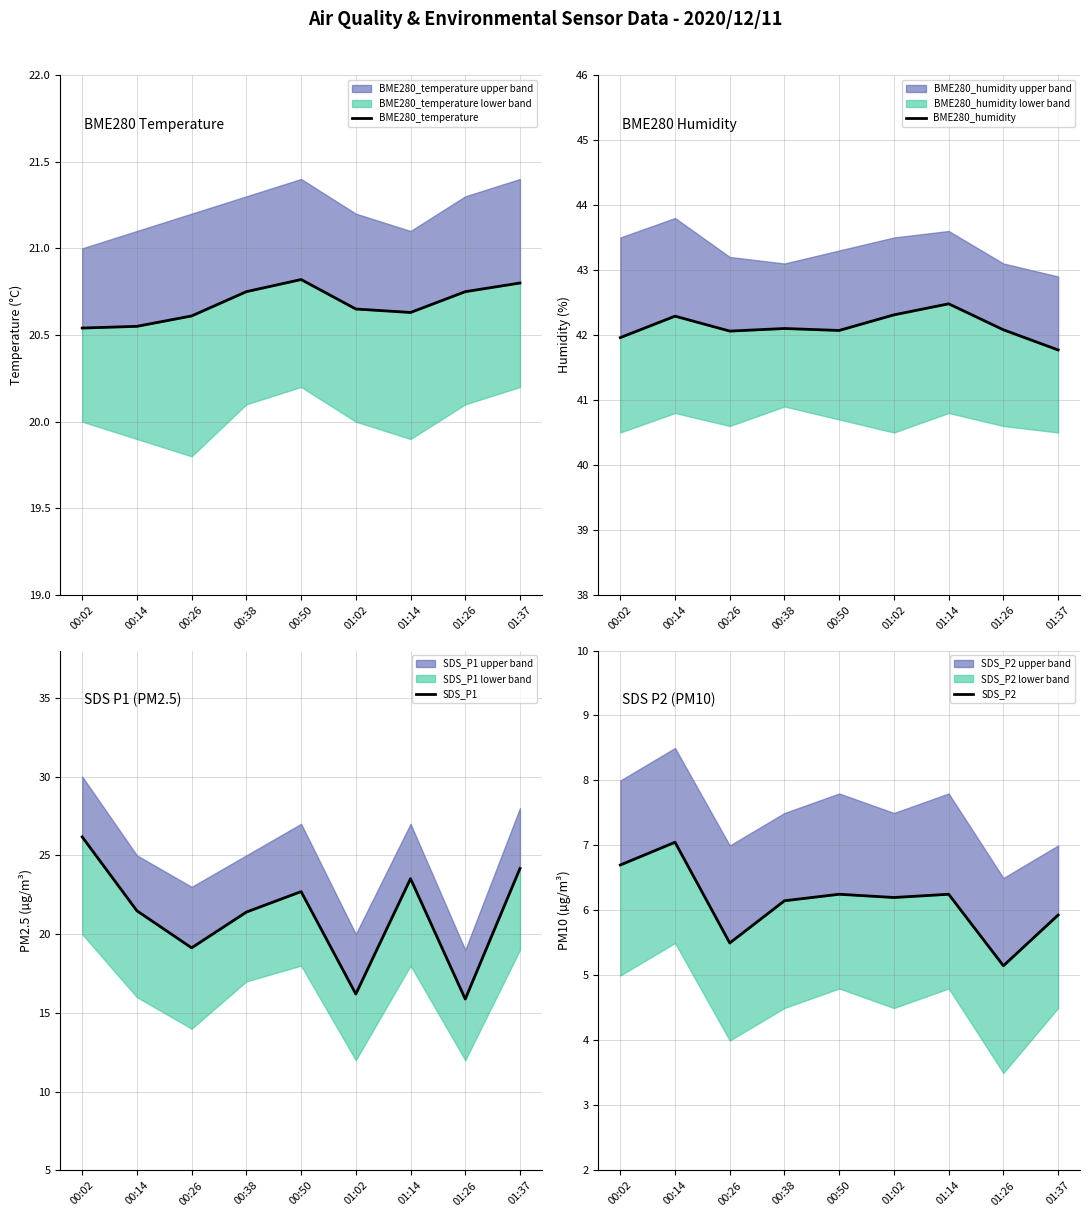

How many lines are shown in the chart?

4